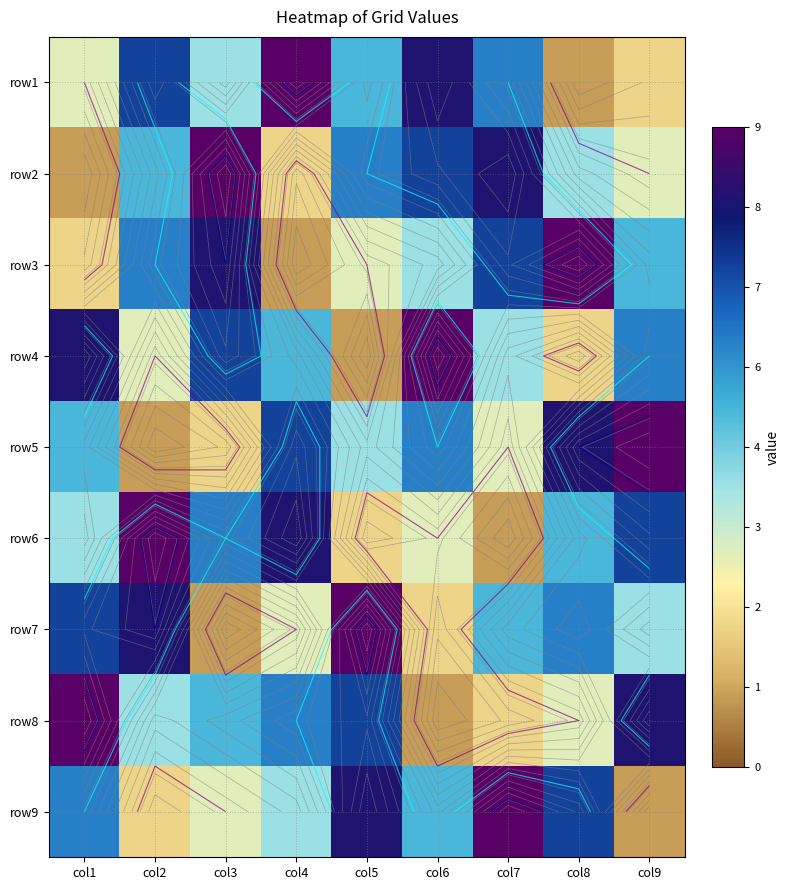

What is the sum of all row8 values?

45